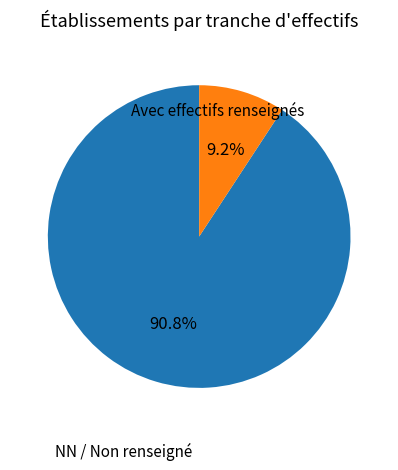

Does any single category account for the majority?

Yes